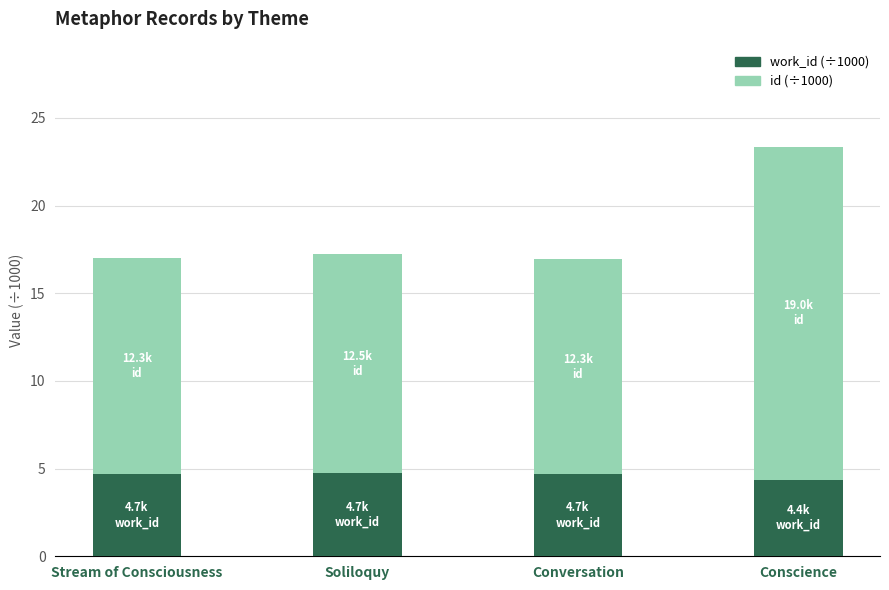

What is the total value across all series at Conscience?

23.4